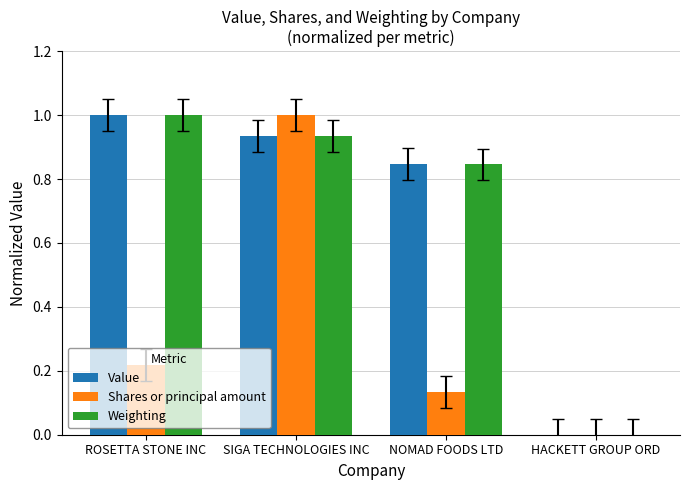

At which label does Shares or principal amount reach its peak?

SIGA TECHNOLOGIES INC